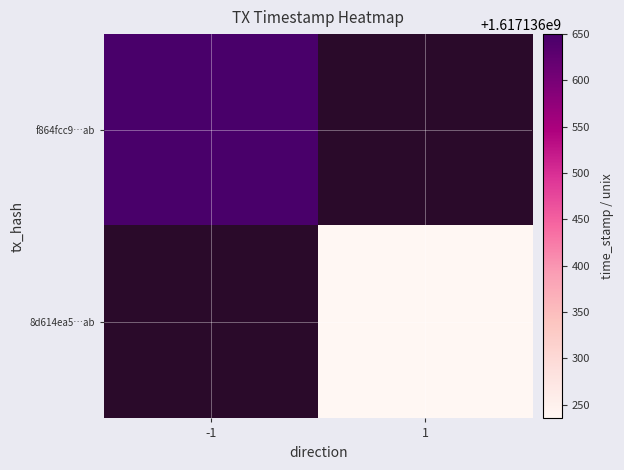

Between direction and time_stamp, which is larger?

time_stamp